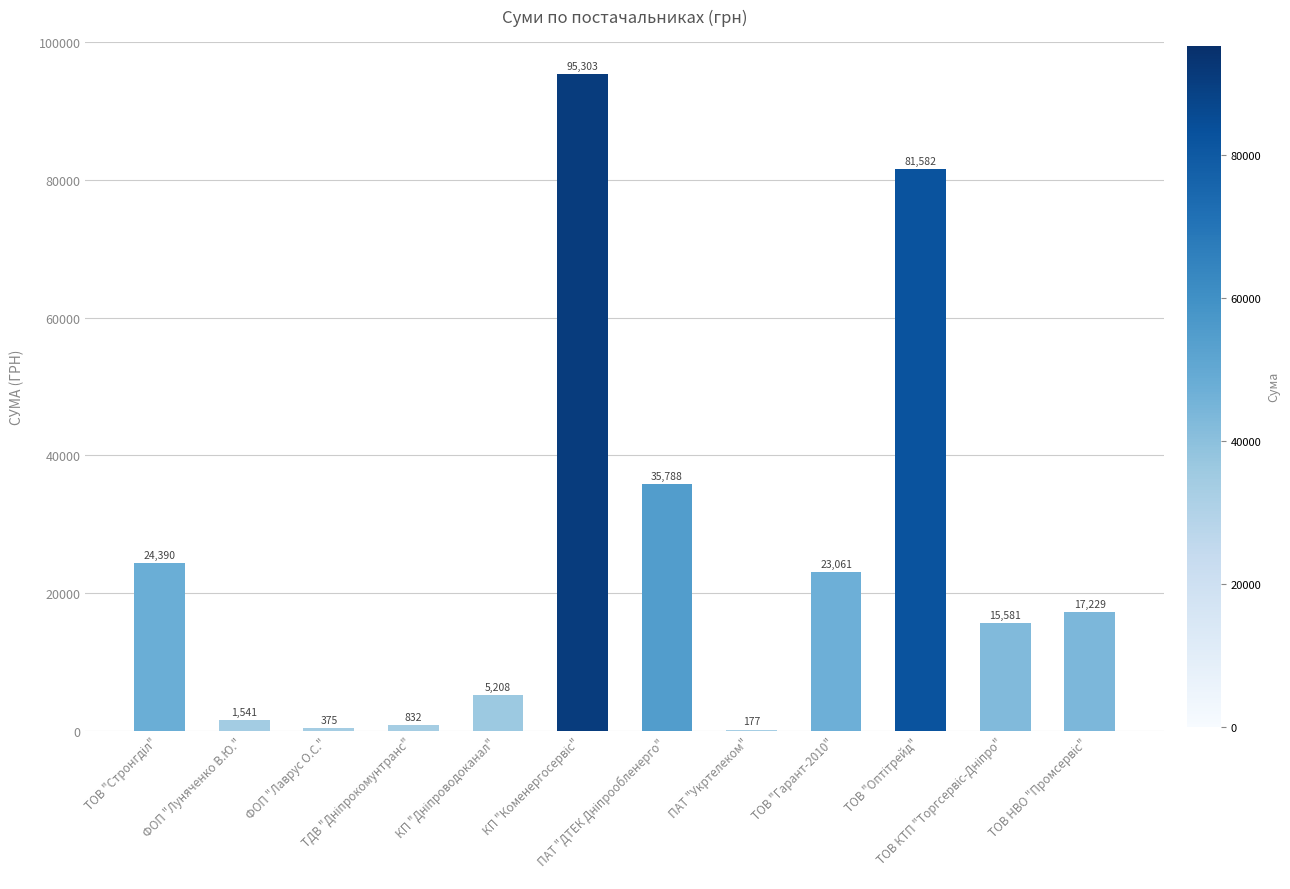

What is the sum of all values?

301067.0